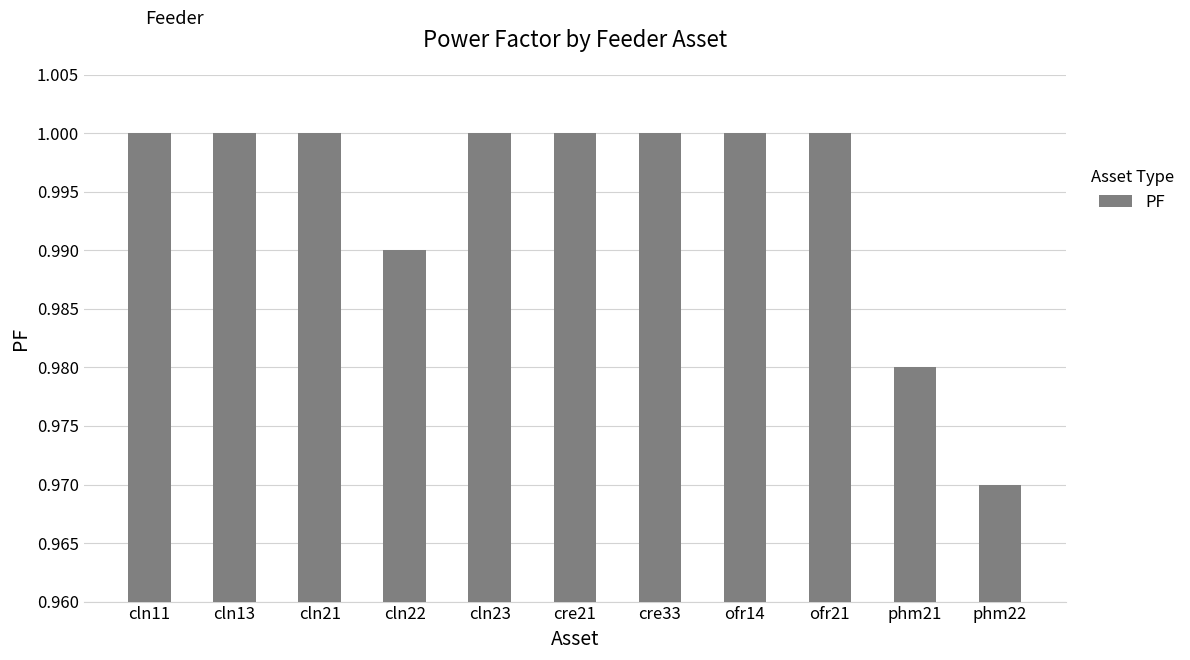

Where is the data nearest to the value 0?

phm22